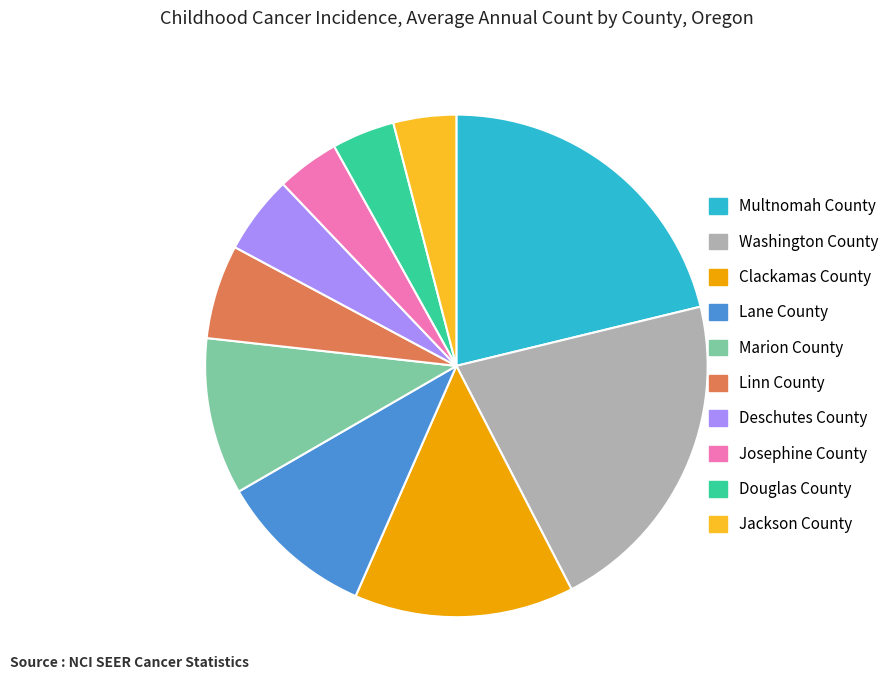

Which has a higher value, Linn County or Deschutes County?

Linn County